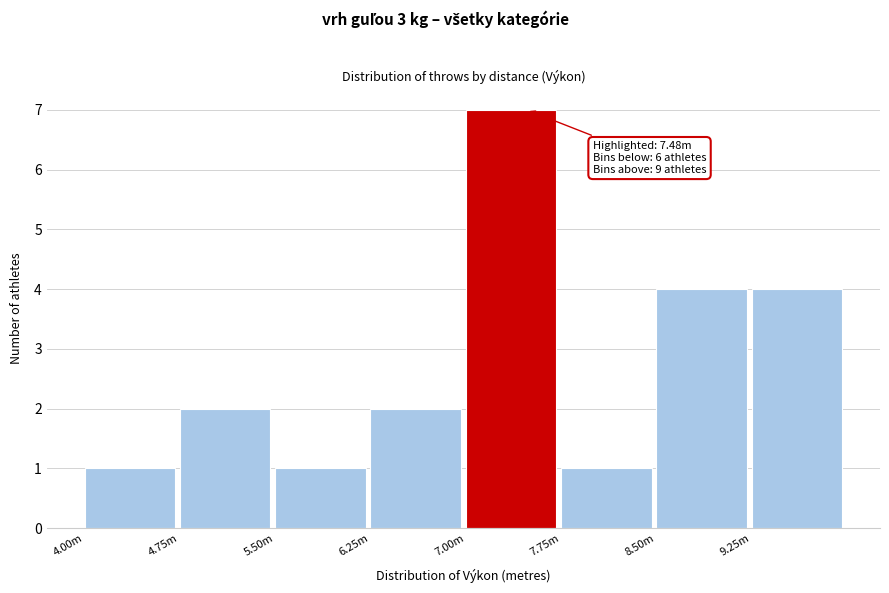

Reading left to right, extract all data points from this chart.

1	2	1	2	7	1	4	4